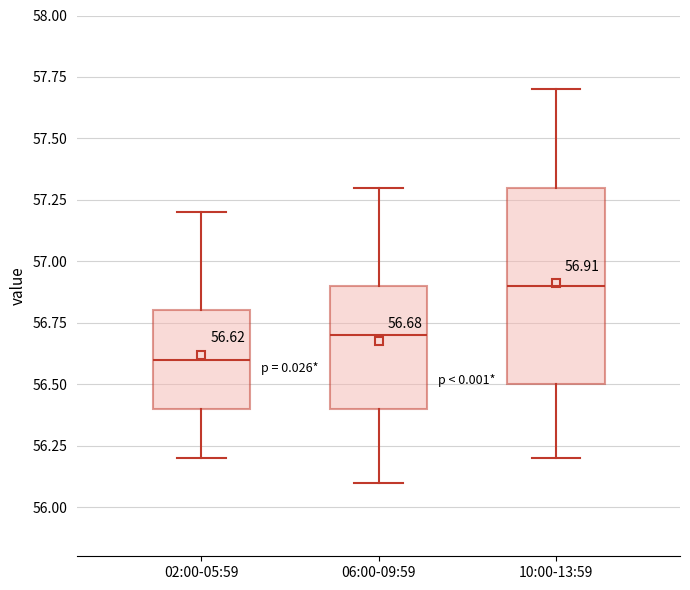

Which box has the lowest median line?

02:00-05:59